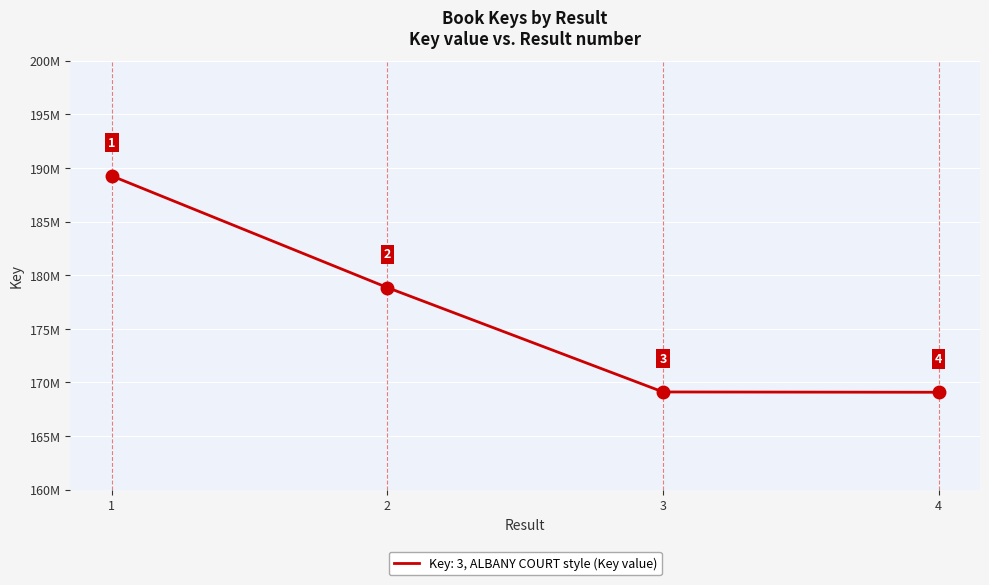

Approximately how many times larger is the value at 3 compared to 1?

0.9